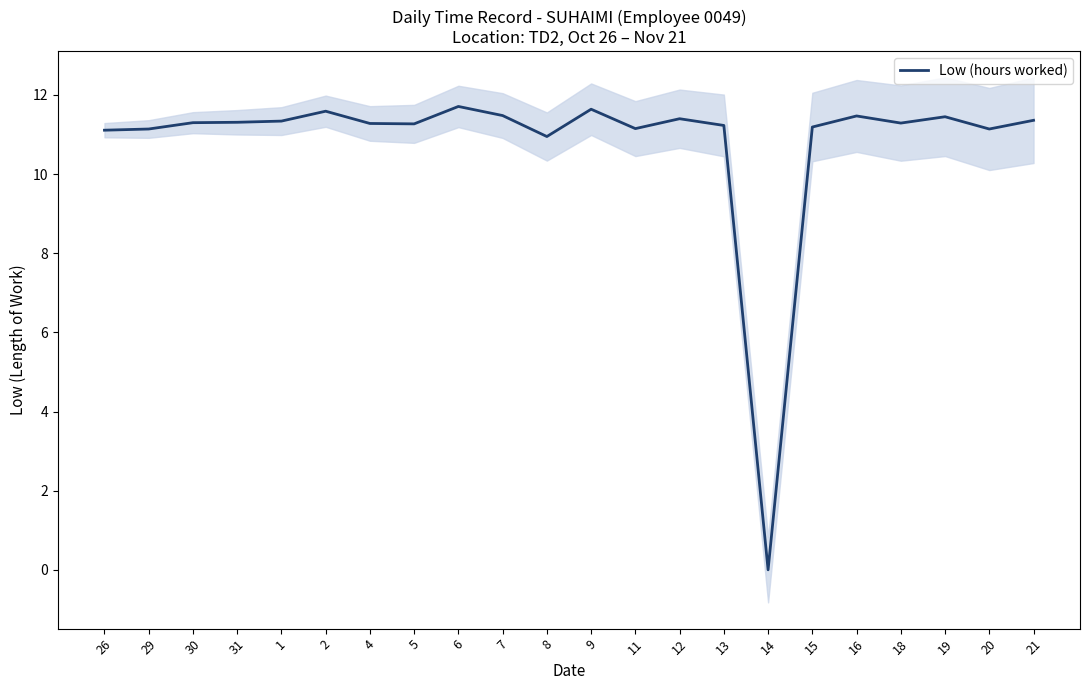

At which category does the data reach its first local valley?

5